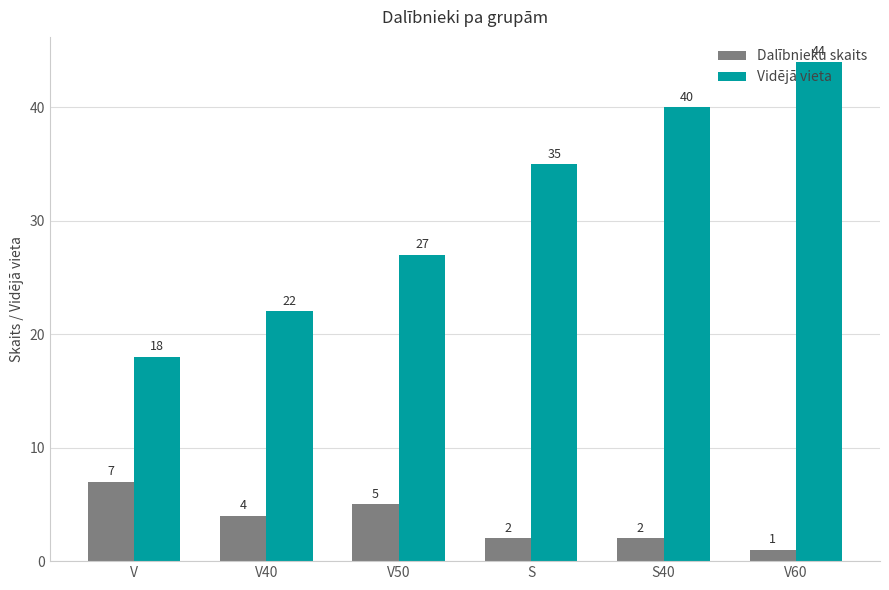

Count the Vidējā vieta values in the range 22 to 40.

4